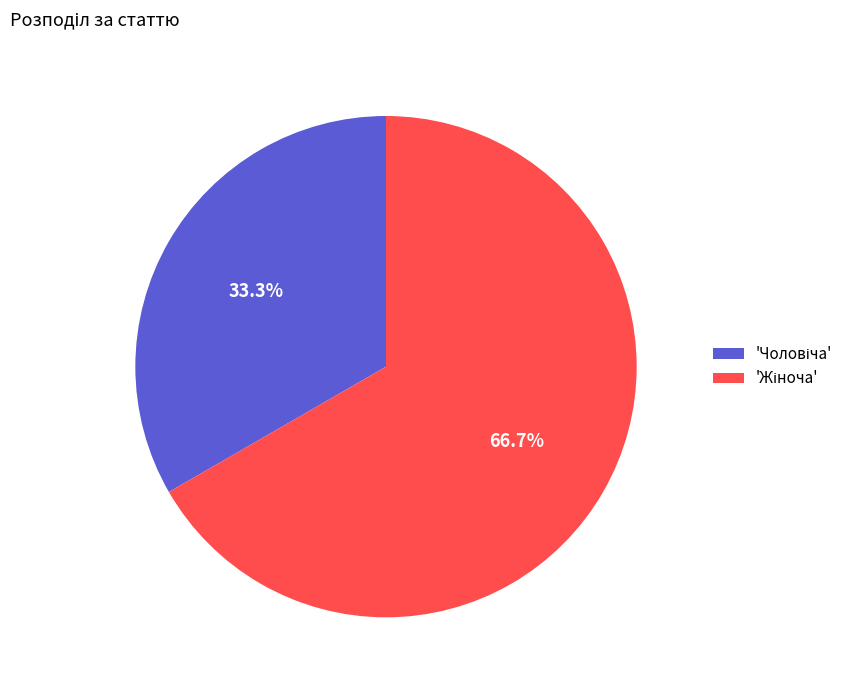

Is there any slice that represents more than half of the pie?

Yes